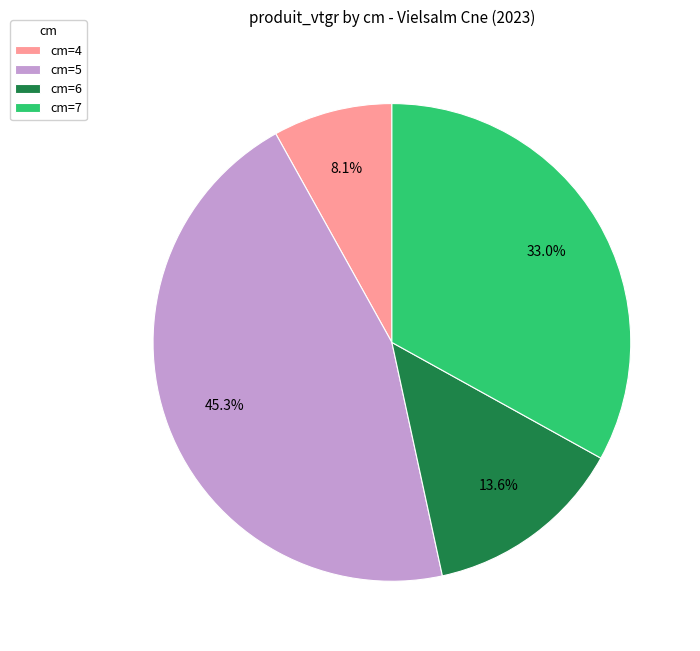

What percentage is NOT represented by cm=6?

86.4%